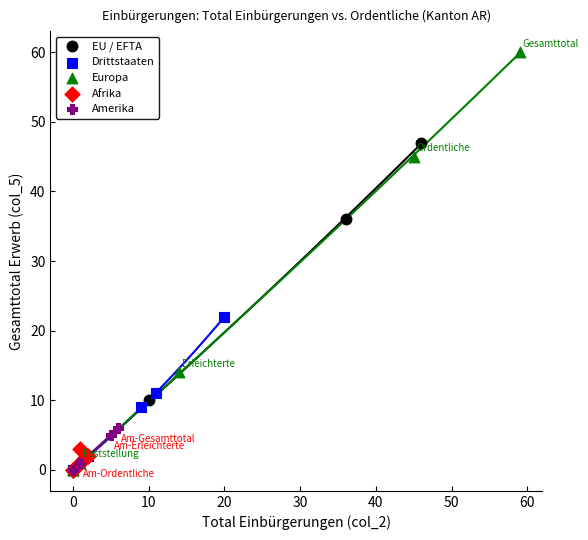

Which series reaches the maximum Y coordinate?

Europa